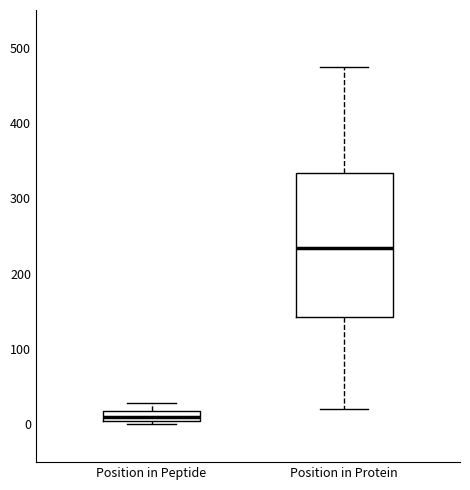

Which box's median line is the highest?

Position in Protein